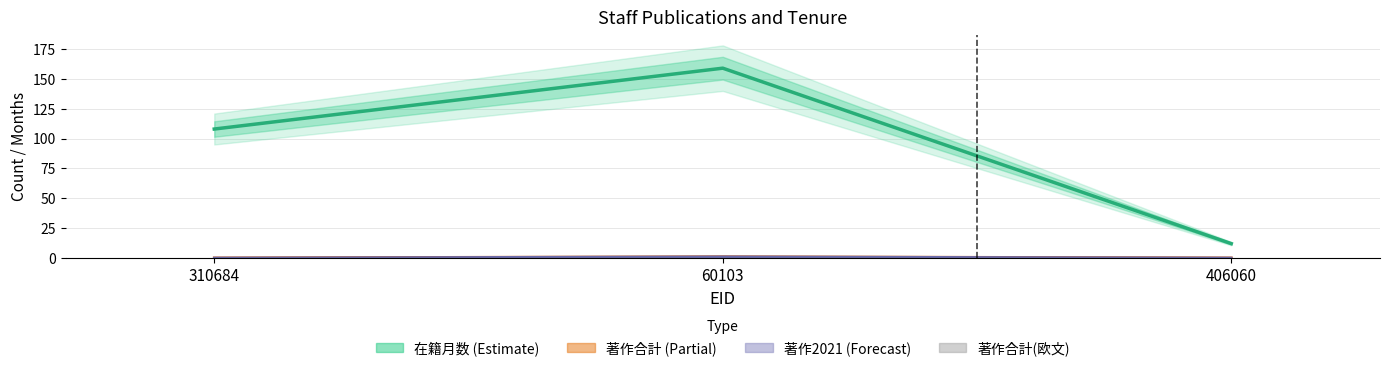

Is it true that 在籍月数 equals 159 at 60103?

True